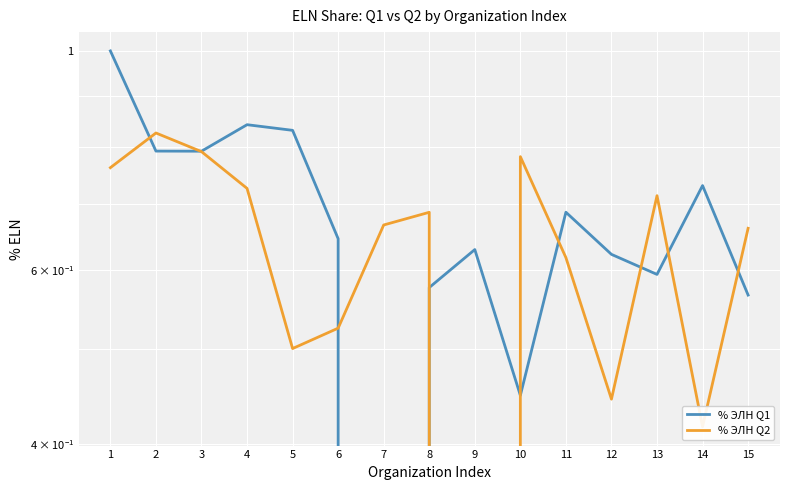

True or false: % ЭЛН Q1 and % ЭЛН Q2 intersect in this chart.

True